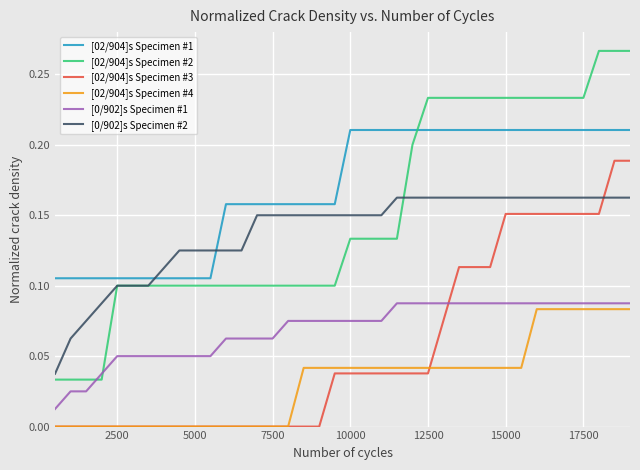

Which series has the largest total across all categories?

[02/904]s Specimen #1